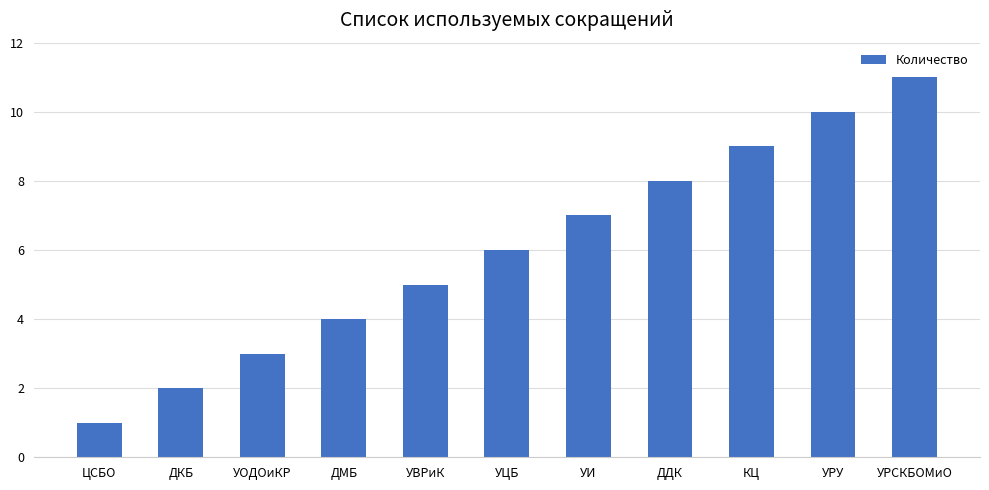

What is the change in value from УОДОиКР to КЦ?

+6